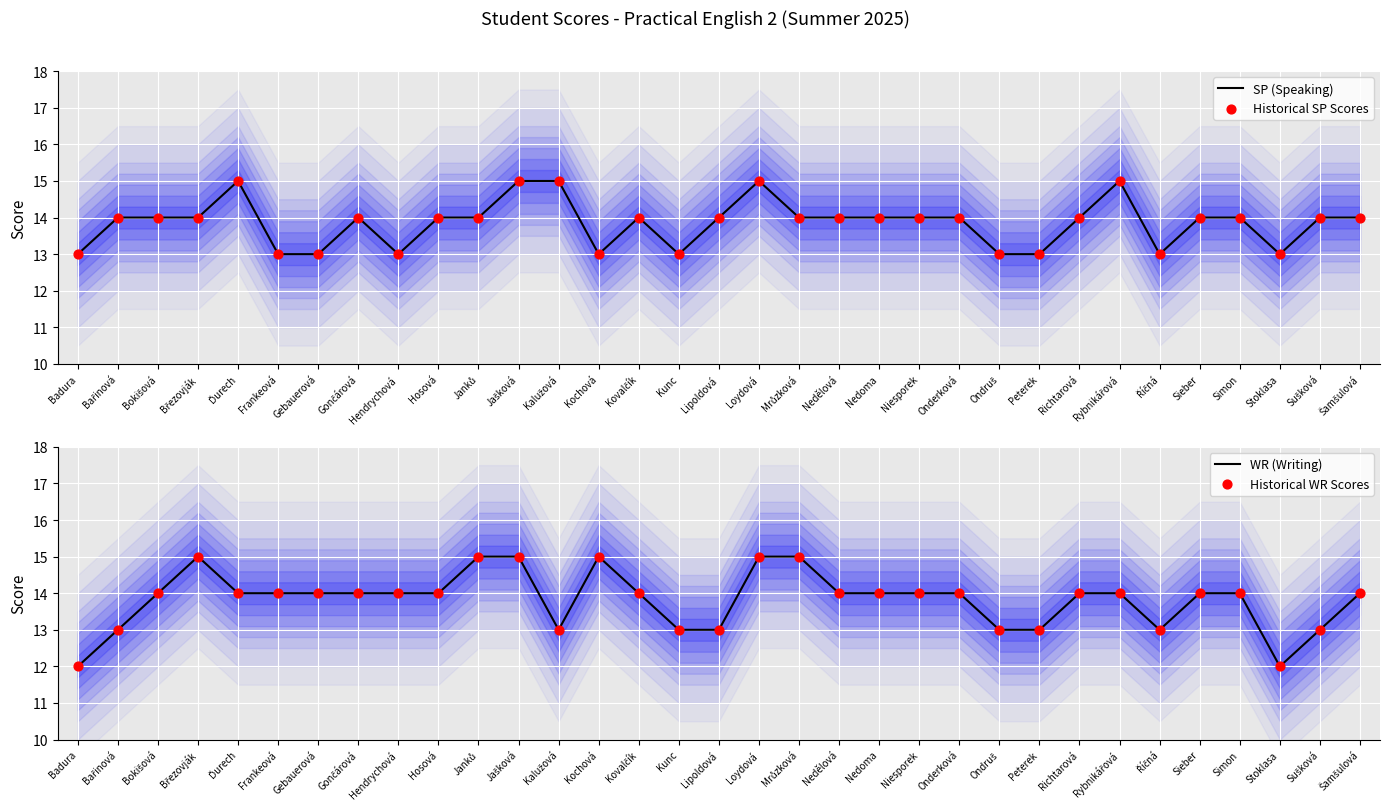

Which series has the largest Y range (max minus min)?

WR (Writing)